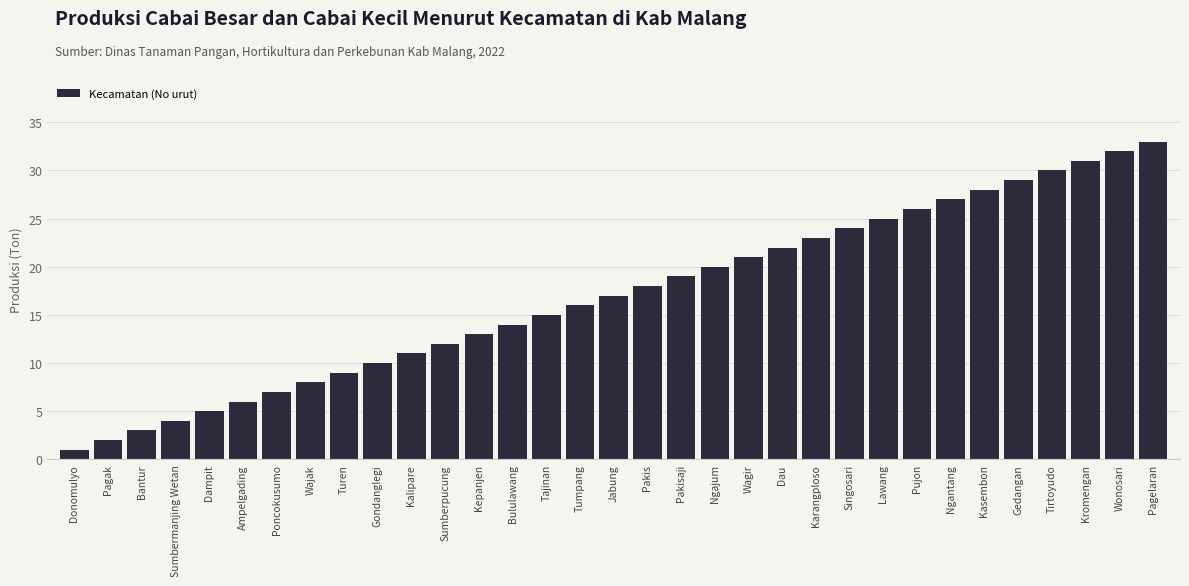

What is the ratio of the value at Gondanglegi to the value at Ngajum?

0.5